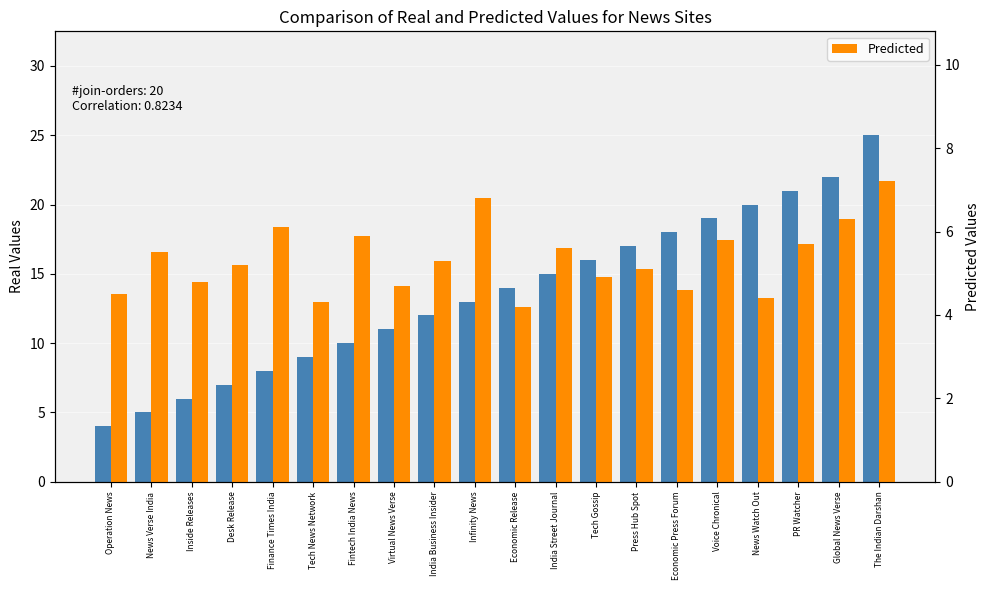

What is the total value across all series at Economic Press Forum?

22.6